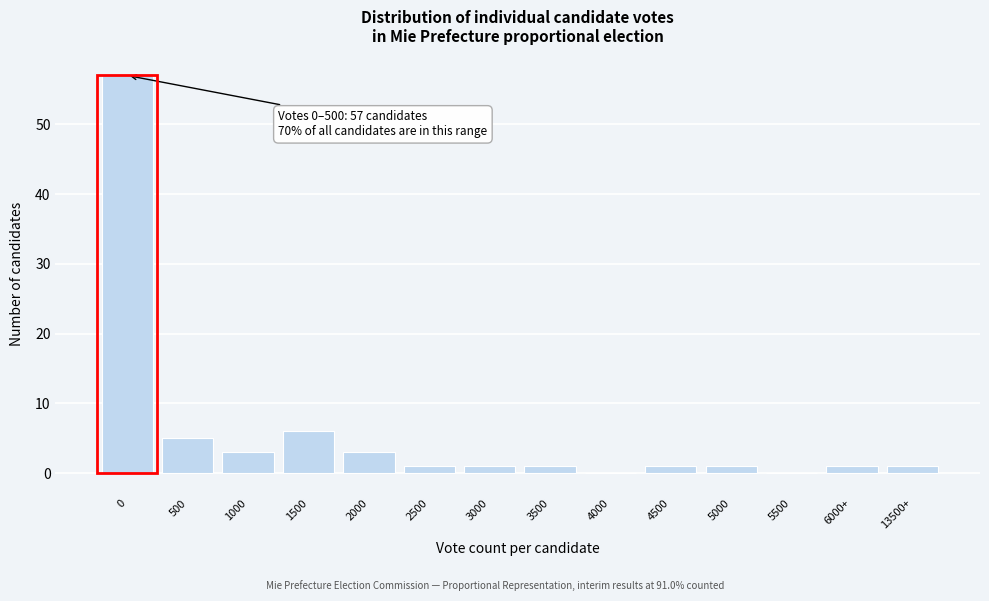

Reading right to left, list all the values displayed in this chart.

13500+=1	6000+=1	5500=0	5000=1	4500=1	4000=0	3500=1	3000=1	2500=1	2000=3	1500=6	1000=3	500=5	0=57